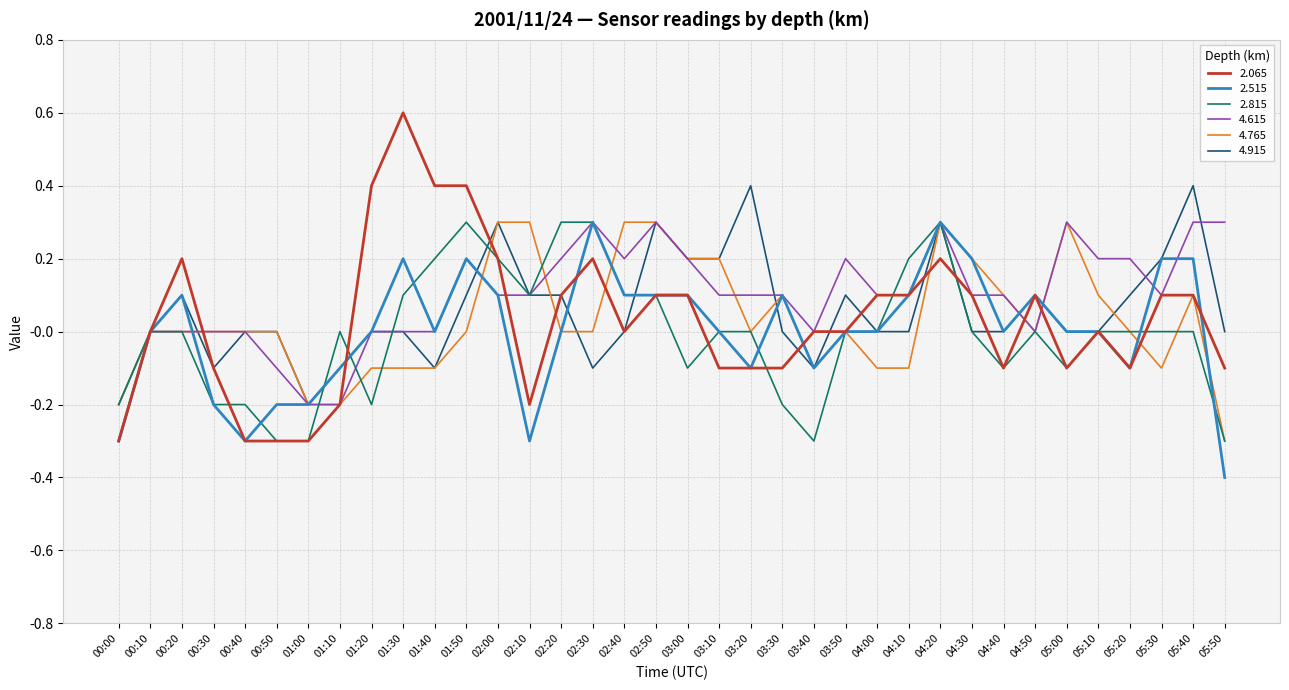

True or false: 2.065 and 4.615 cross at least once.

True